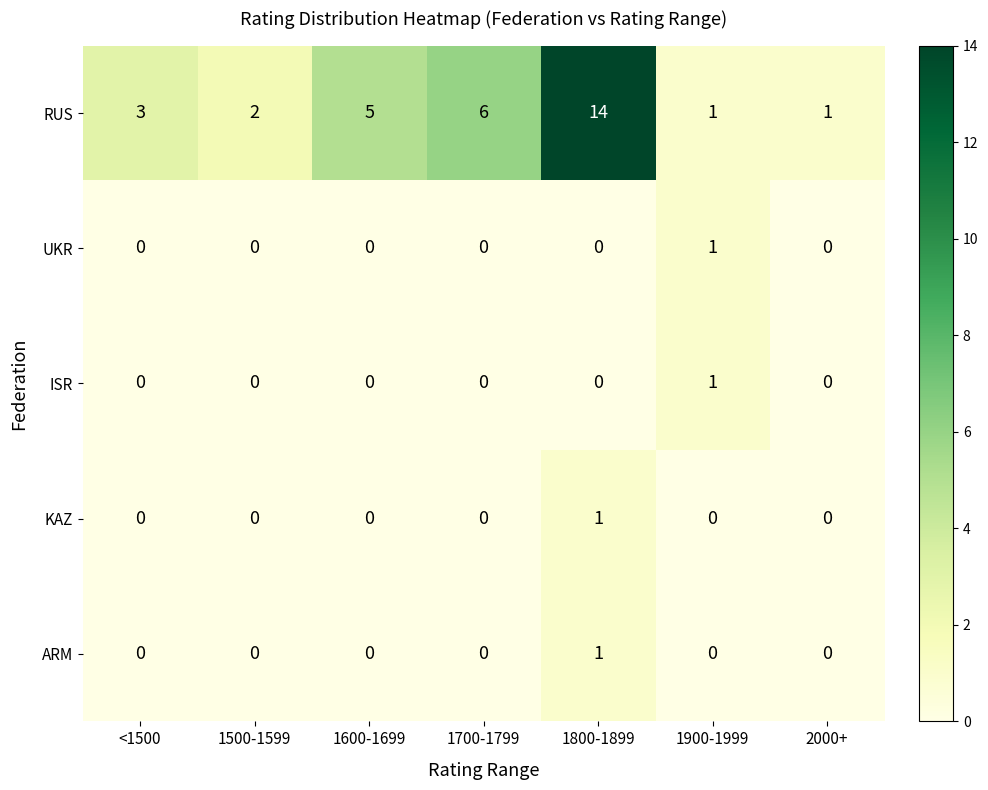

What is the difference between the maximum and minimum values in the RUS series?

13